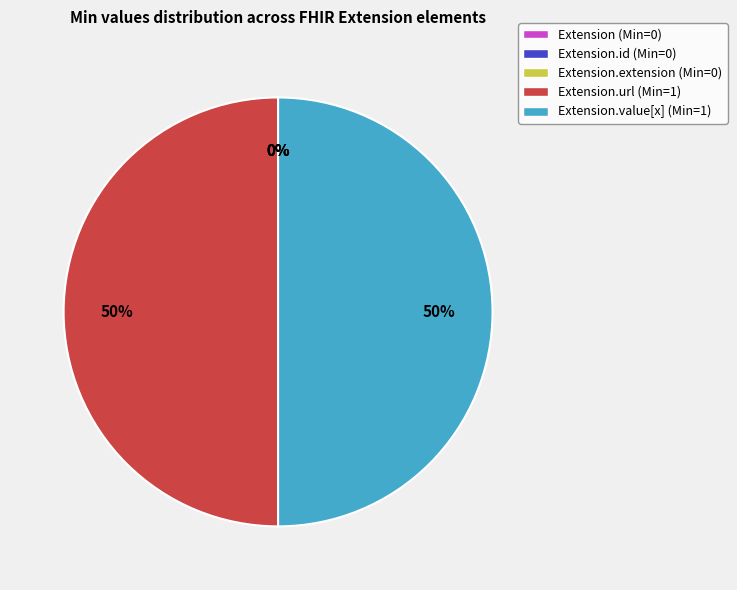

What is the smallest slice in the pie chart?

Extension